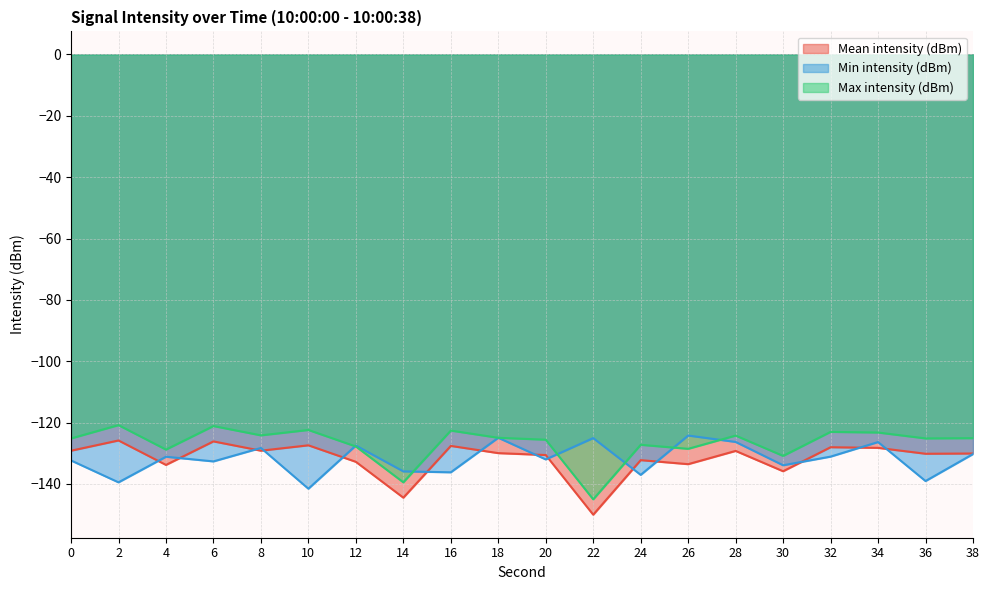

Which series changed the most between 4 and 36?

Min intensity (dBm)